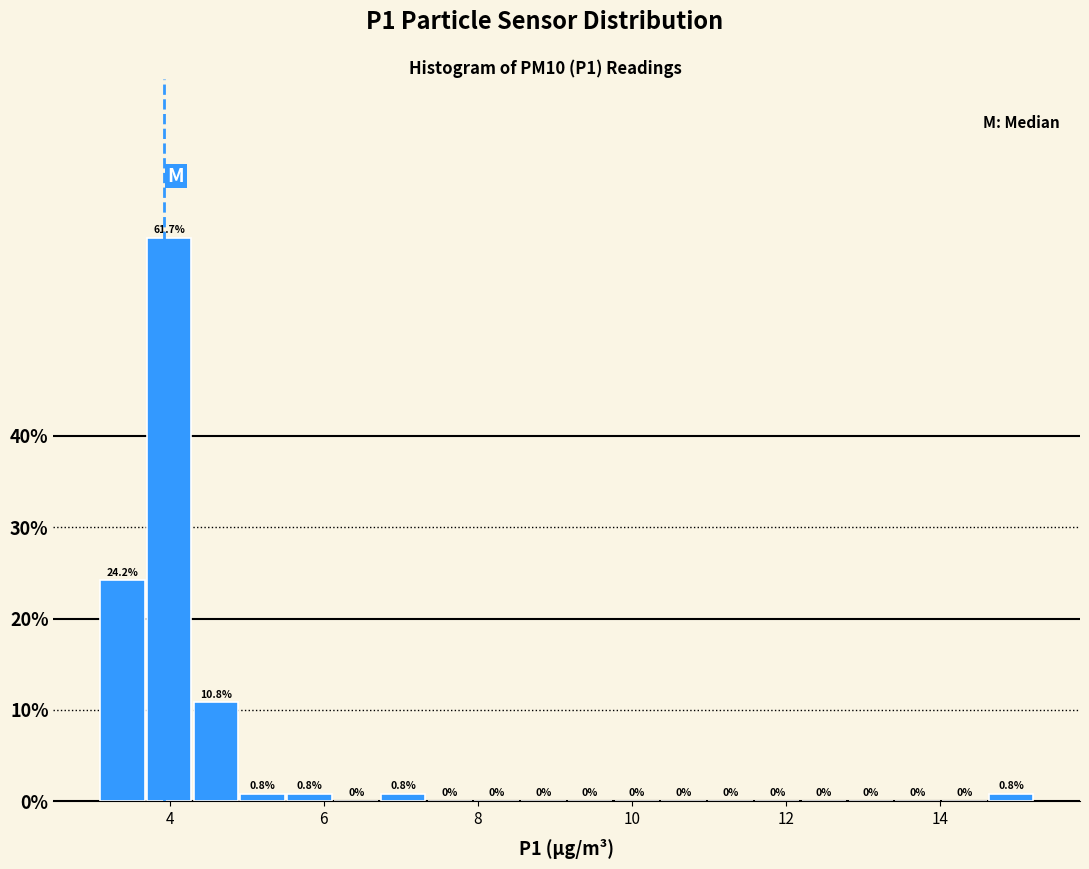

Read against the x-axis, roughly where is the centre of the tallest bar?

4.0